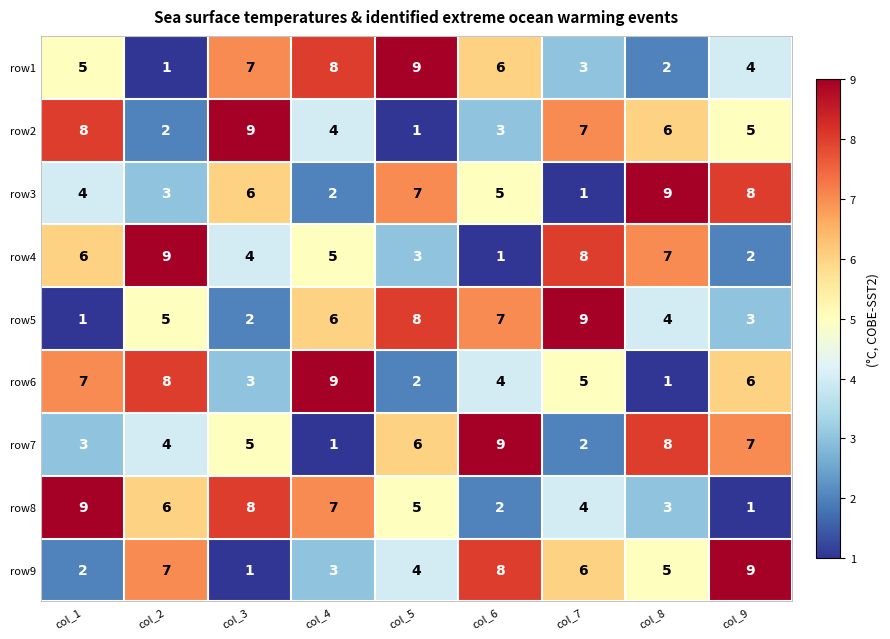

Between col_2 and col_6, which series saw the biggest shift?

row4